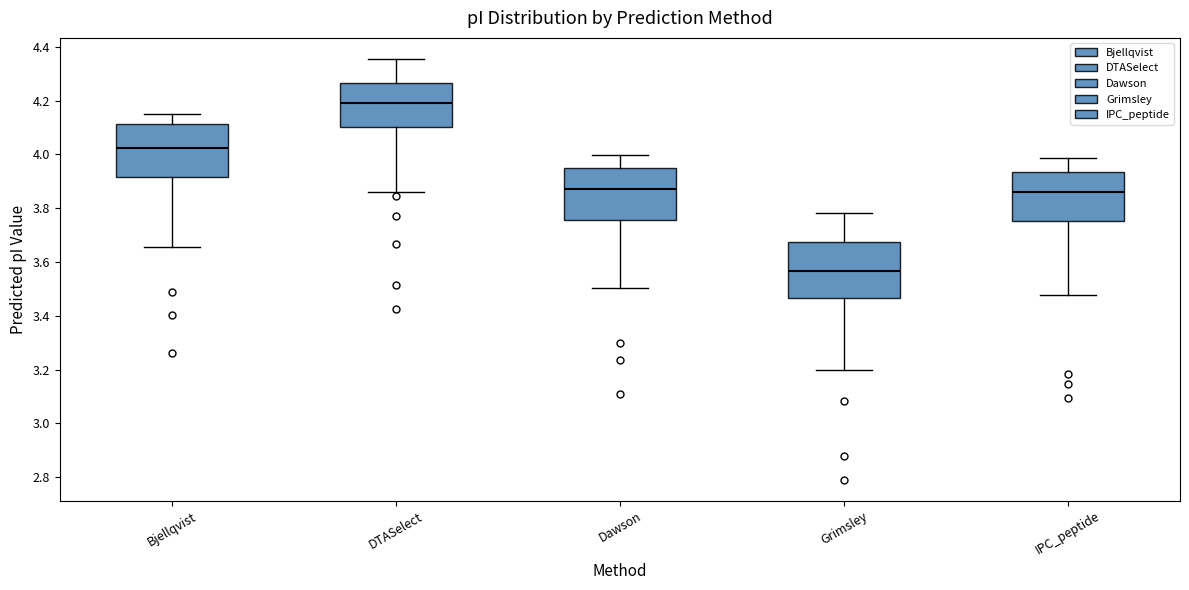

Reading left to right, transcribe this box plot: for each box, give where its median line is, the range the box spans, and where its two whiskers end, as read against the y-axis. The values are not printed on the chart, so give them approximately, as read against the axis.

Bjellqvist: median 4.02, box 3.92 to 4.12, whiskers 3.66 to 4.16
DTASelect: median 4.20, box 4.10 to 4.26, whiskers 3.86 to 4.36
Dawson: median 3.88, box 3.76 to 3.94, whiskers 3.50 to 4.00
Grimsley: median 3.56, box 3.46 to 3.68, whiskers 3.20 to 3.78
IPC_peptide: median 3.86, box 3.76 to 3.94, whiskers 3.48 to 3.98